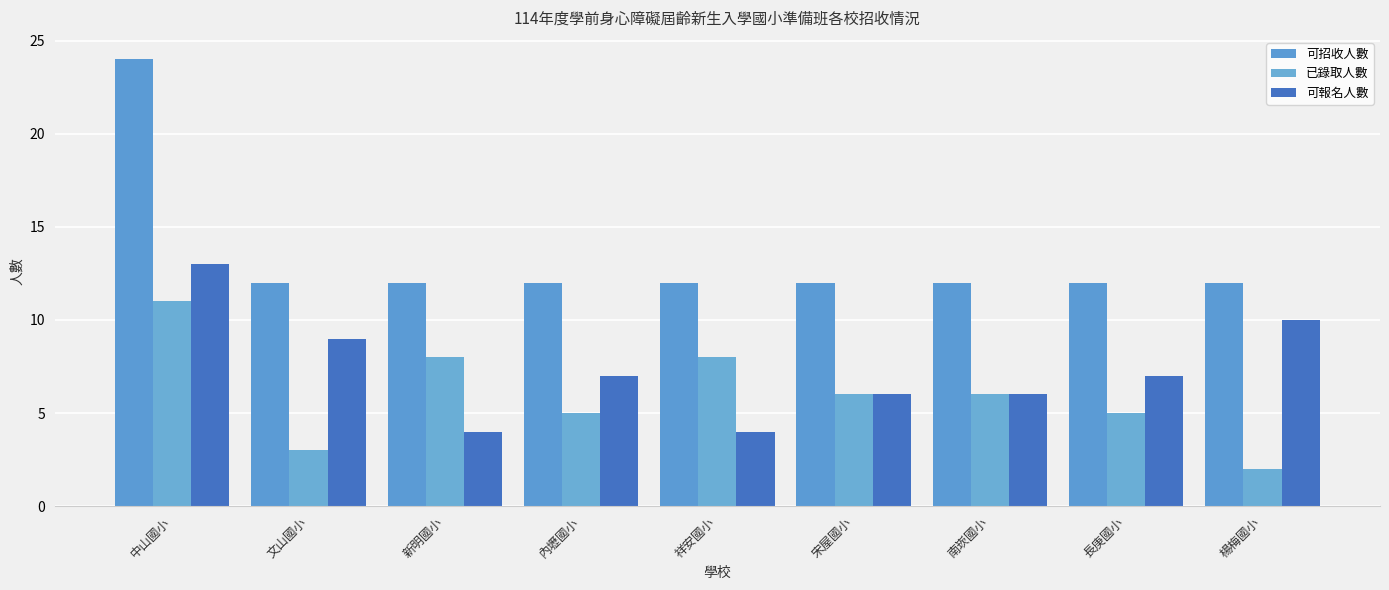

At which label does 已錄取人數 first exceed 6?

中山國小